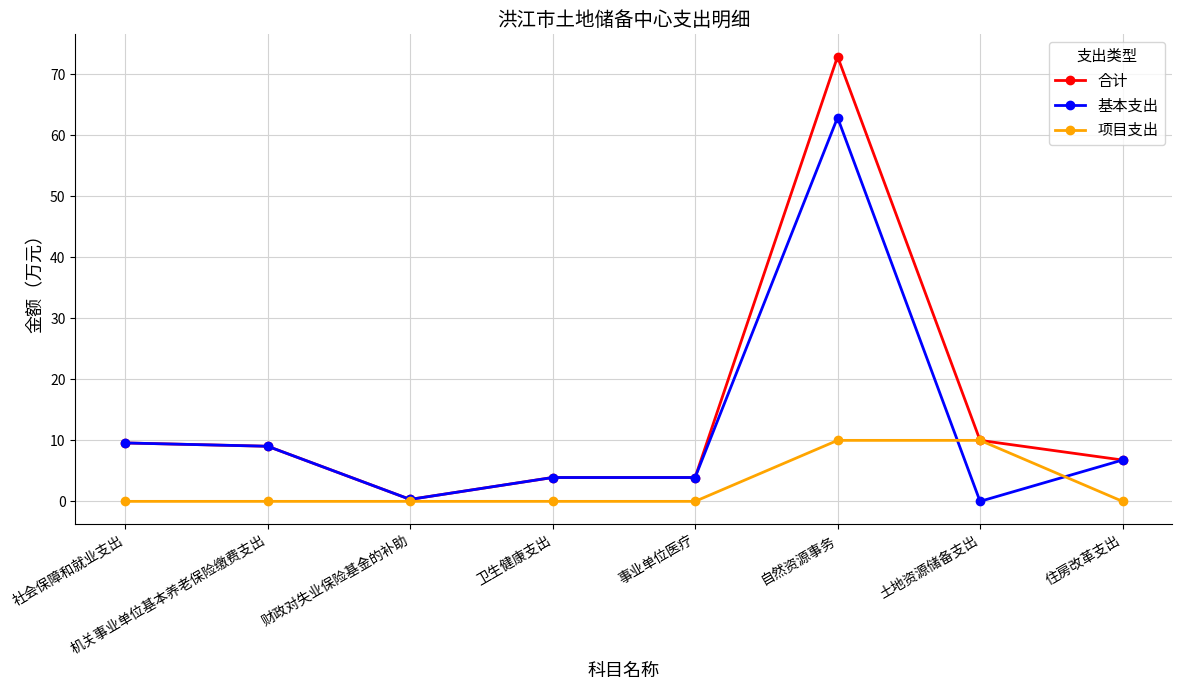

At how many categories does at least one series exceed 71?

1